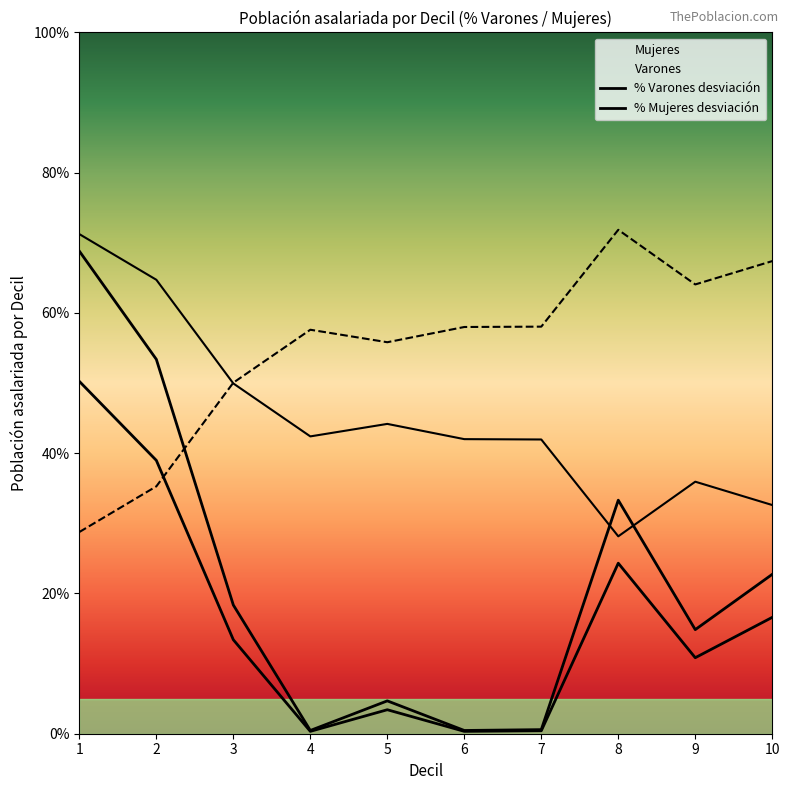

Reading left to right, extract all data points from this chart.

Varones: 71.2	64.7	49.9	42.4	44.2	42.0	42.0	28.1	35.9	32.6
Mujeres: 28.8	35.3	50.1	57.6	55.8	58.0	58.0	71.9	64.1	67.4